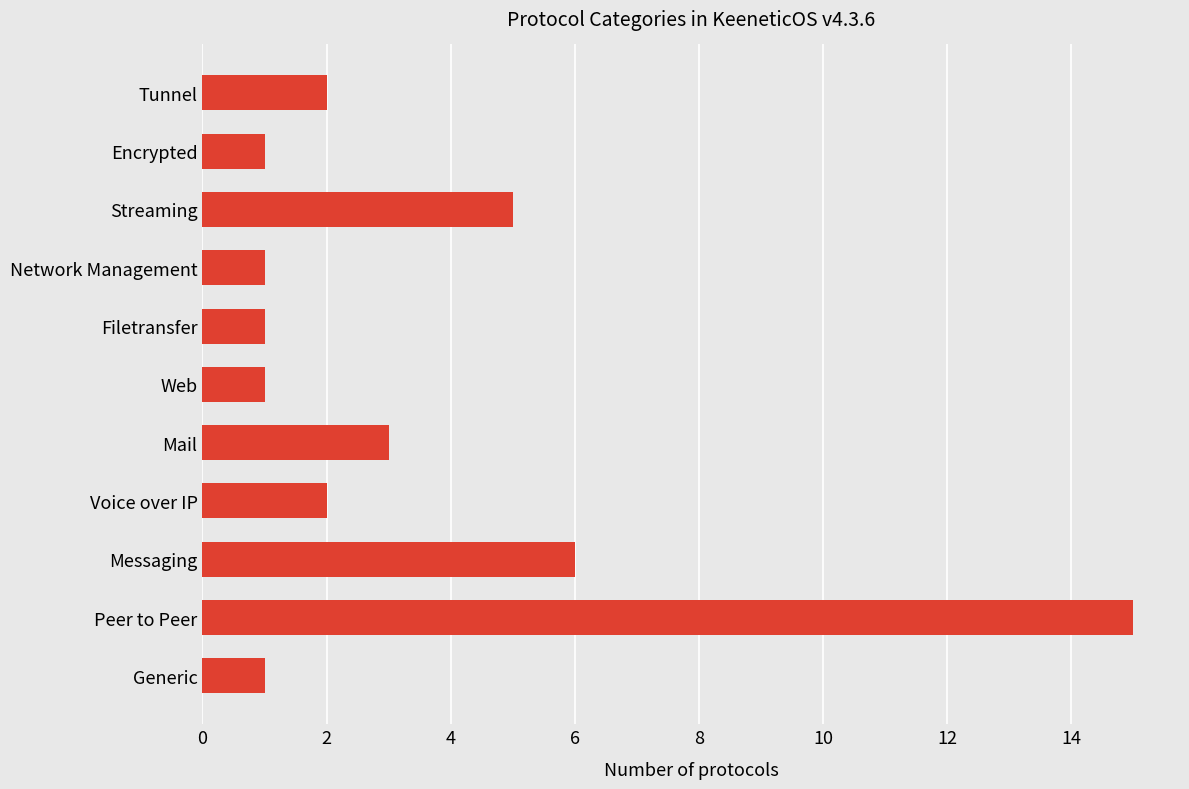

What is the change in value from Generic to Streaming?

+4